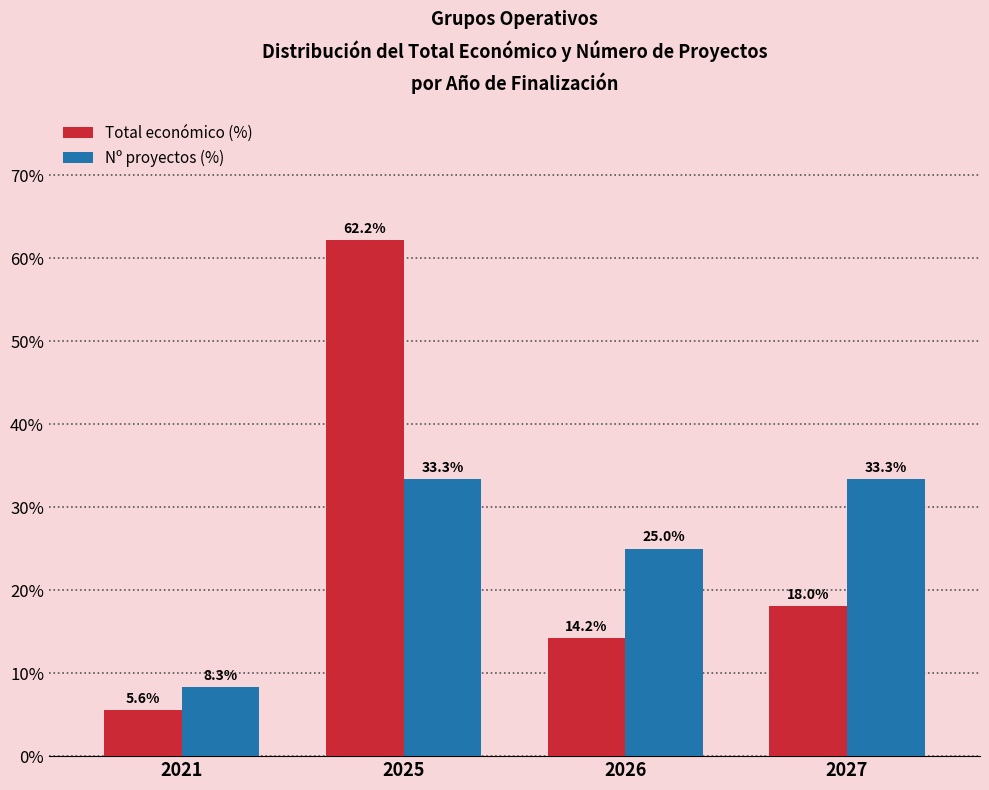

At which label does Total económico (%) reach its minimum?

2021